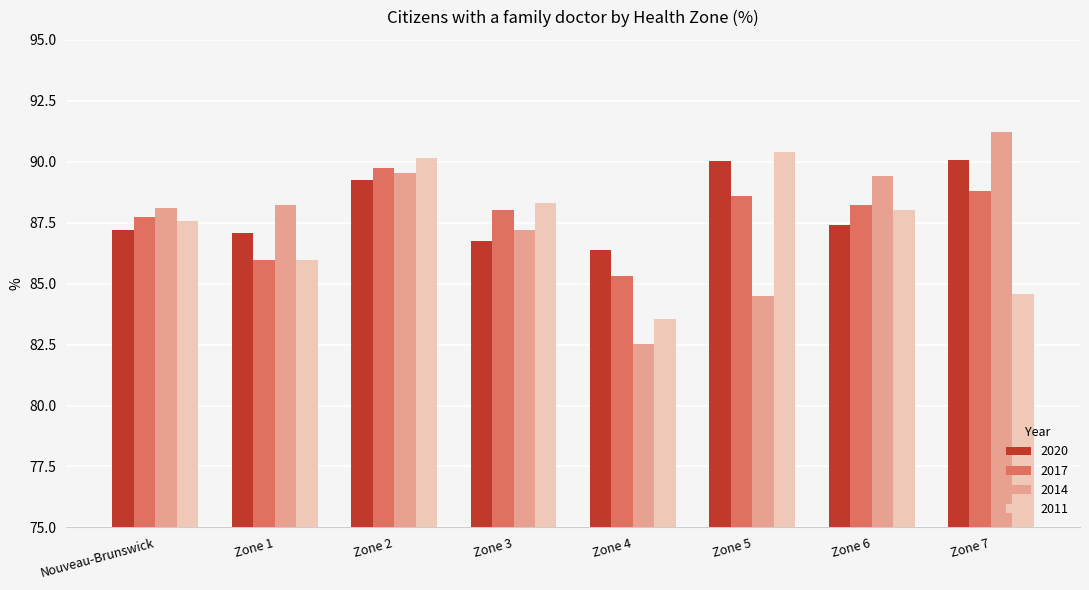

What is the average value of the 2014 series?

87.6